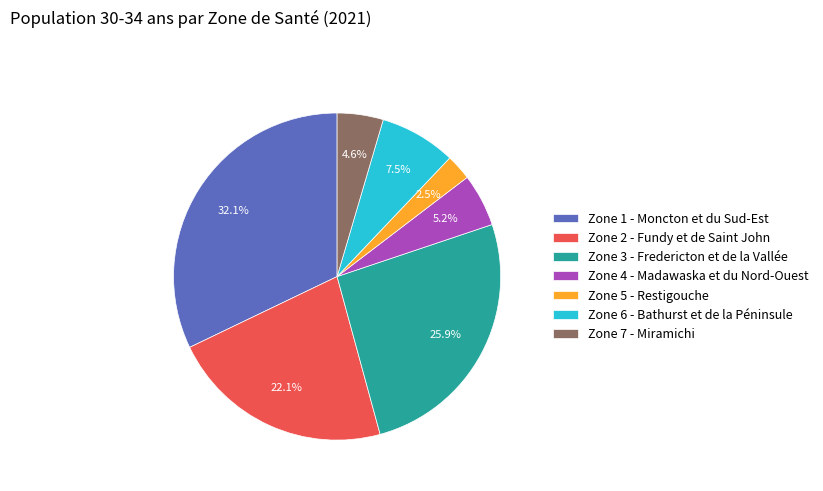

Does Zone 3 - Fredericton et de la Vallée account for over 50% of the chart?

No